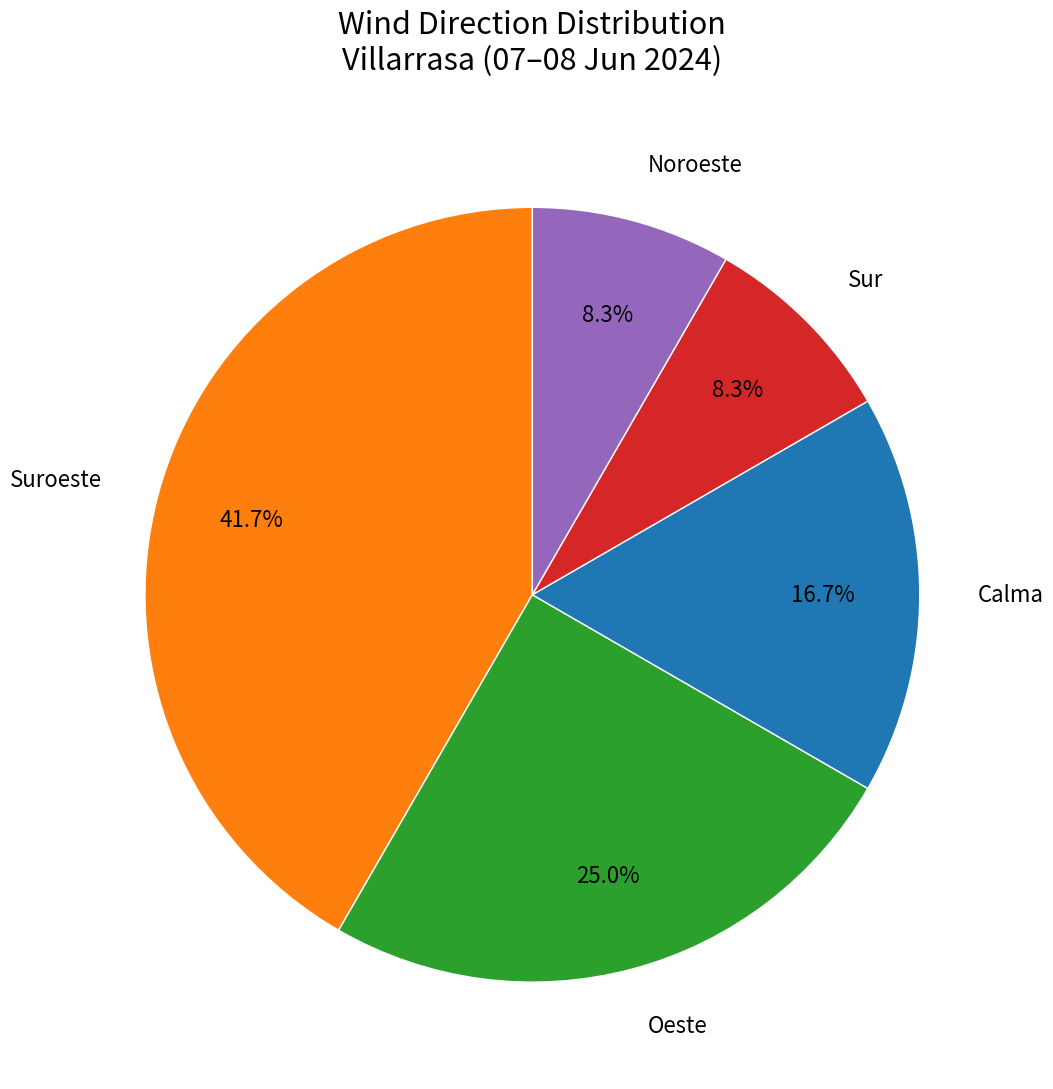

How much of the chart is everything except Suroeste?

58.3%